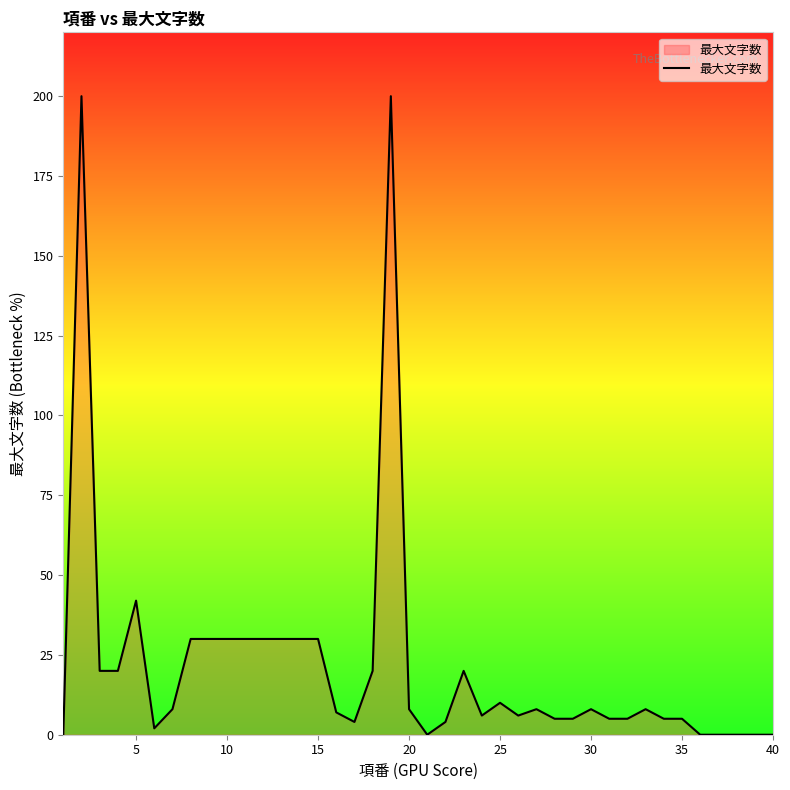

What is the maximum value shown in the chart?

200